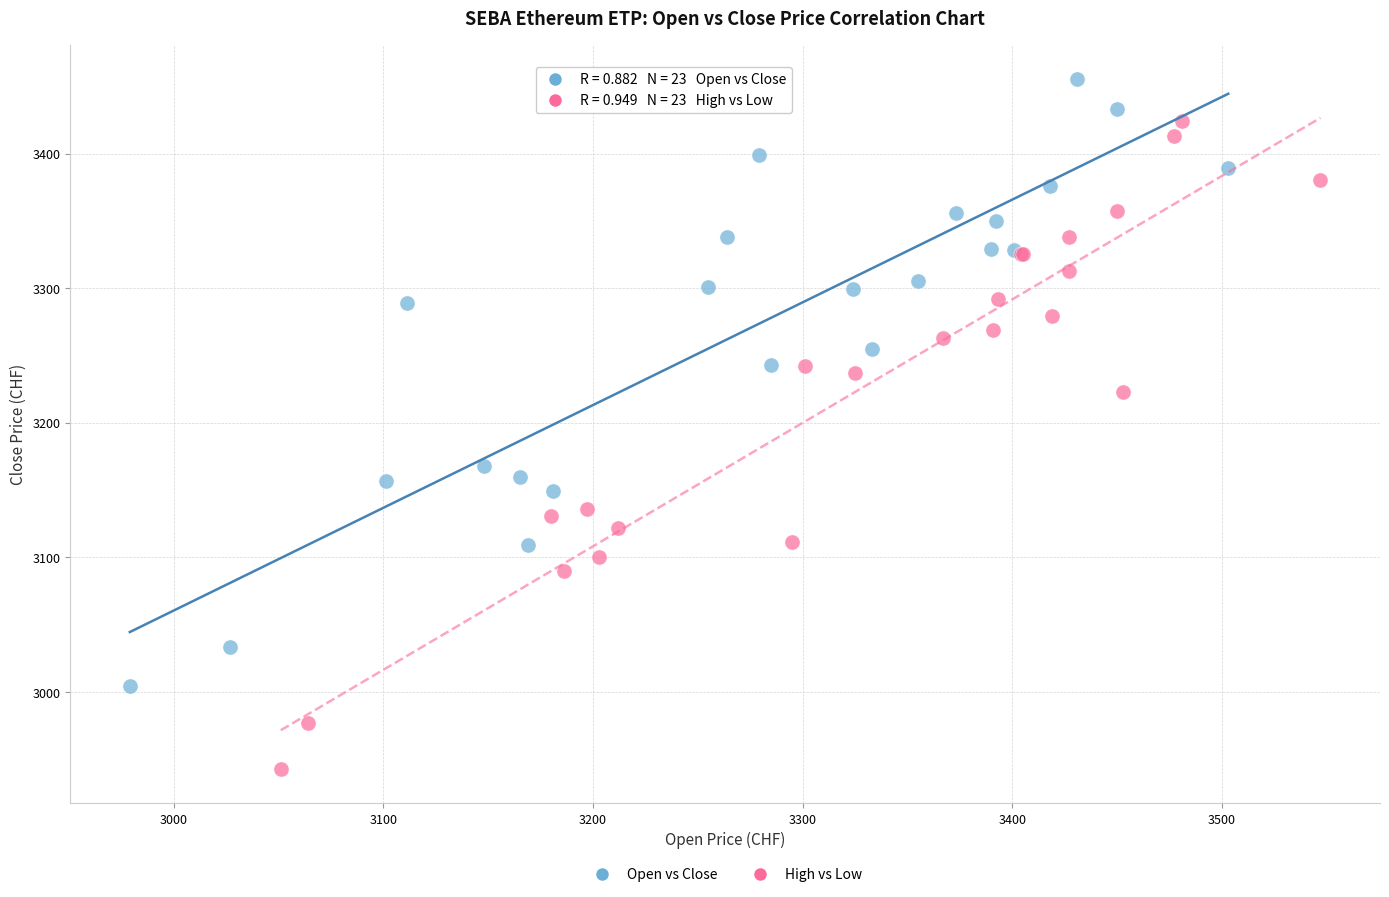

Which series has the largest Y range (max minus min)?

High vs Low